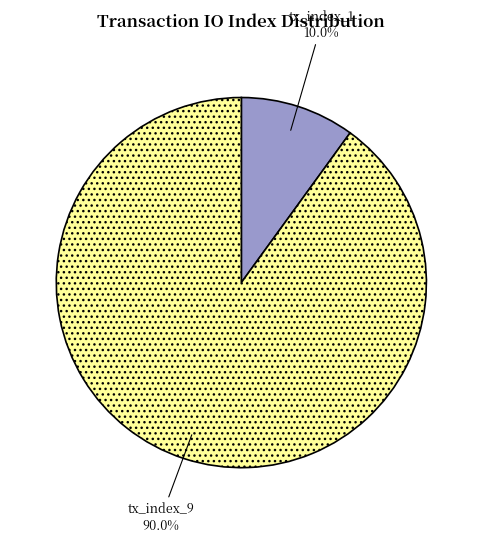

Which category accounts for the majority?

tx_index_9